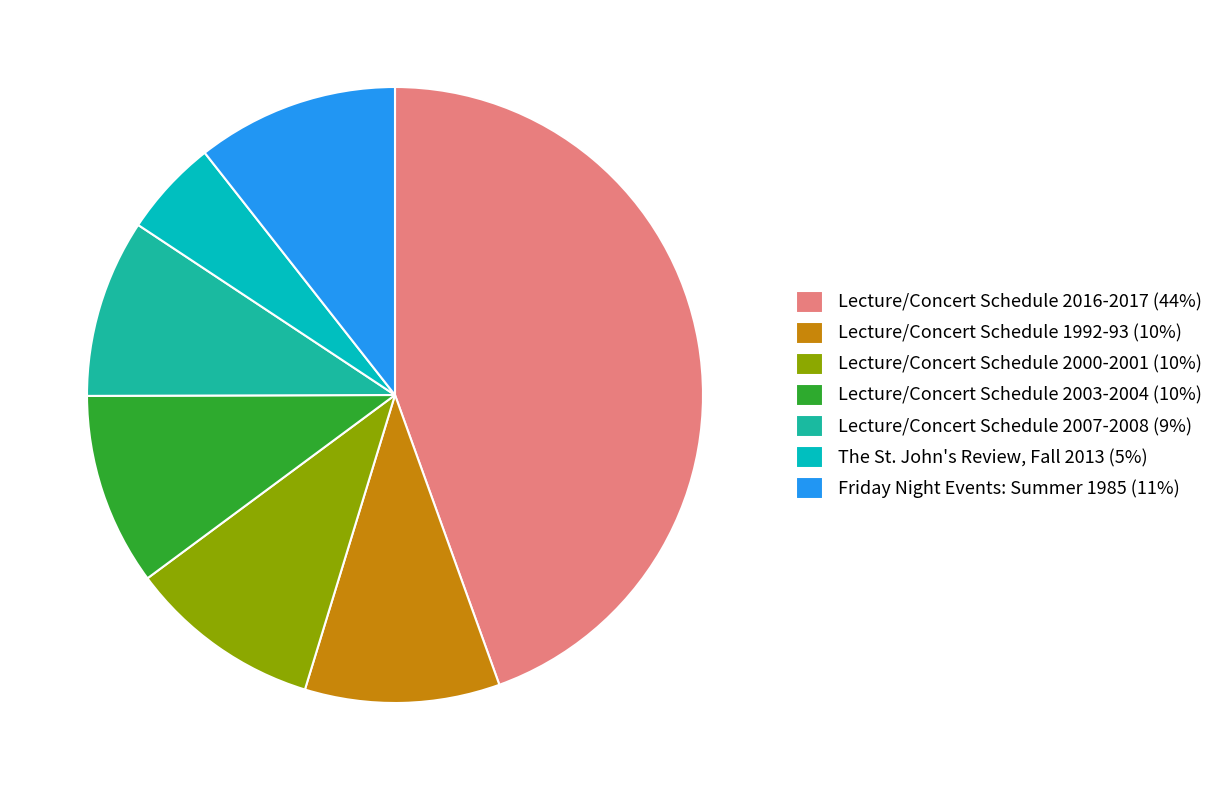

Does any single category account for the majority?

No